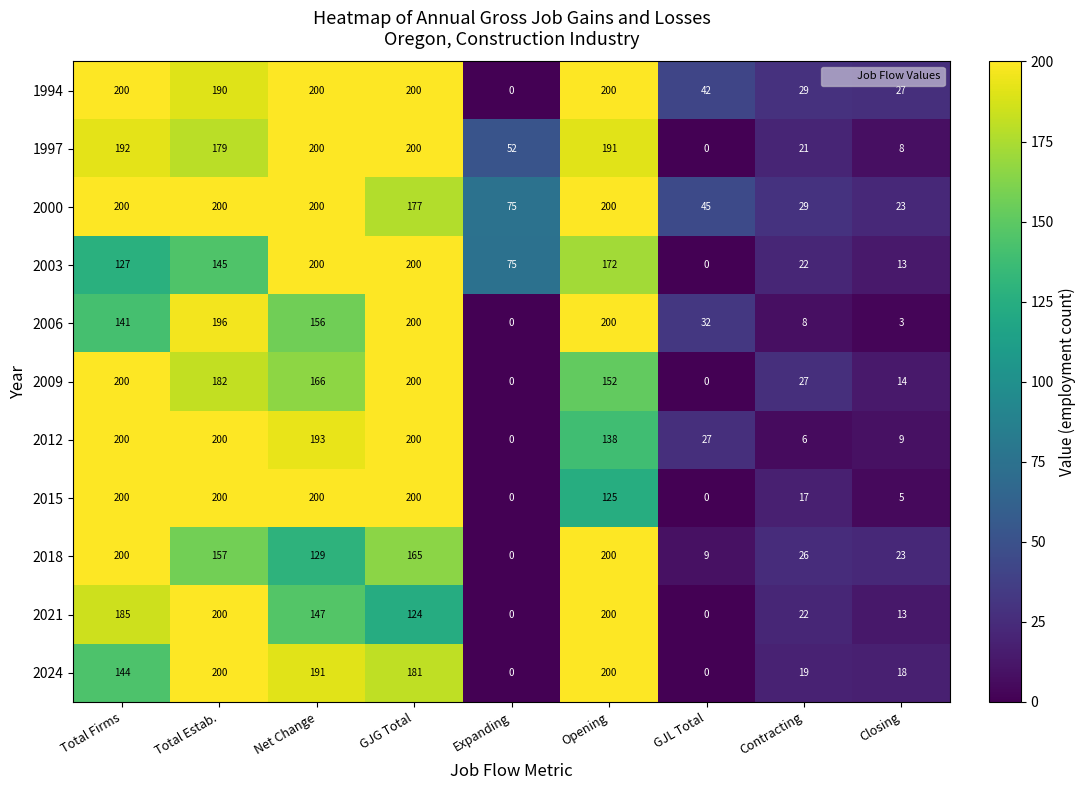

At how many categories does at least one series exceed 183?

5